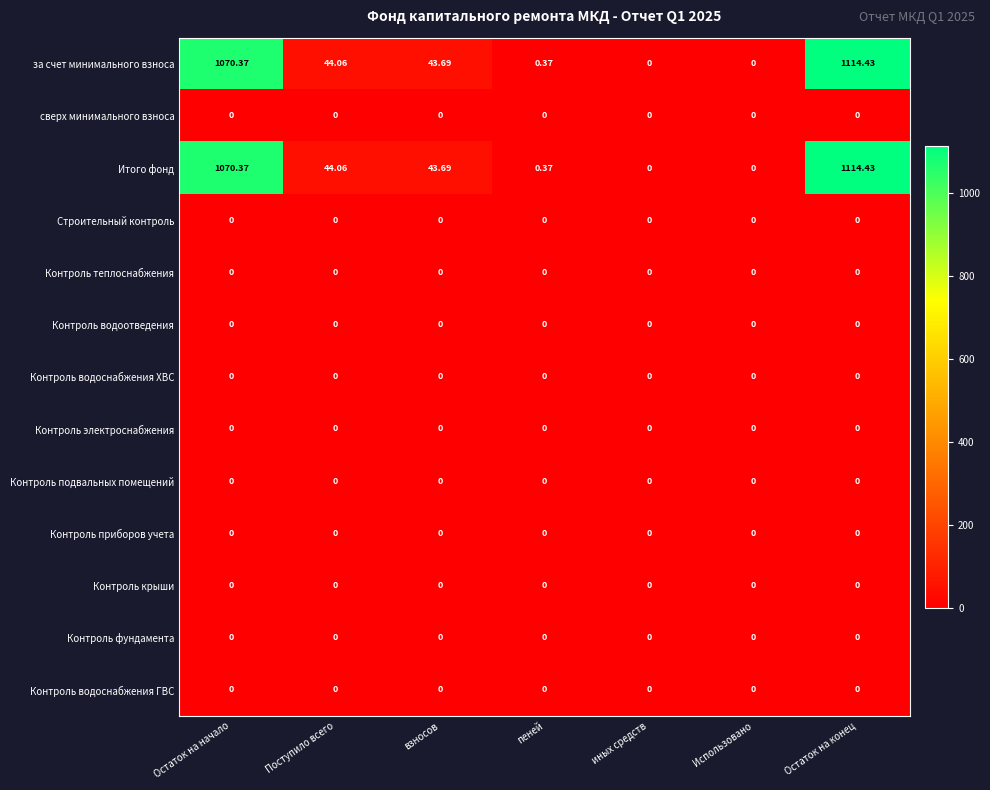

At which category is the sum across all series the highest?

Остаток на конец